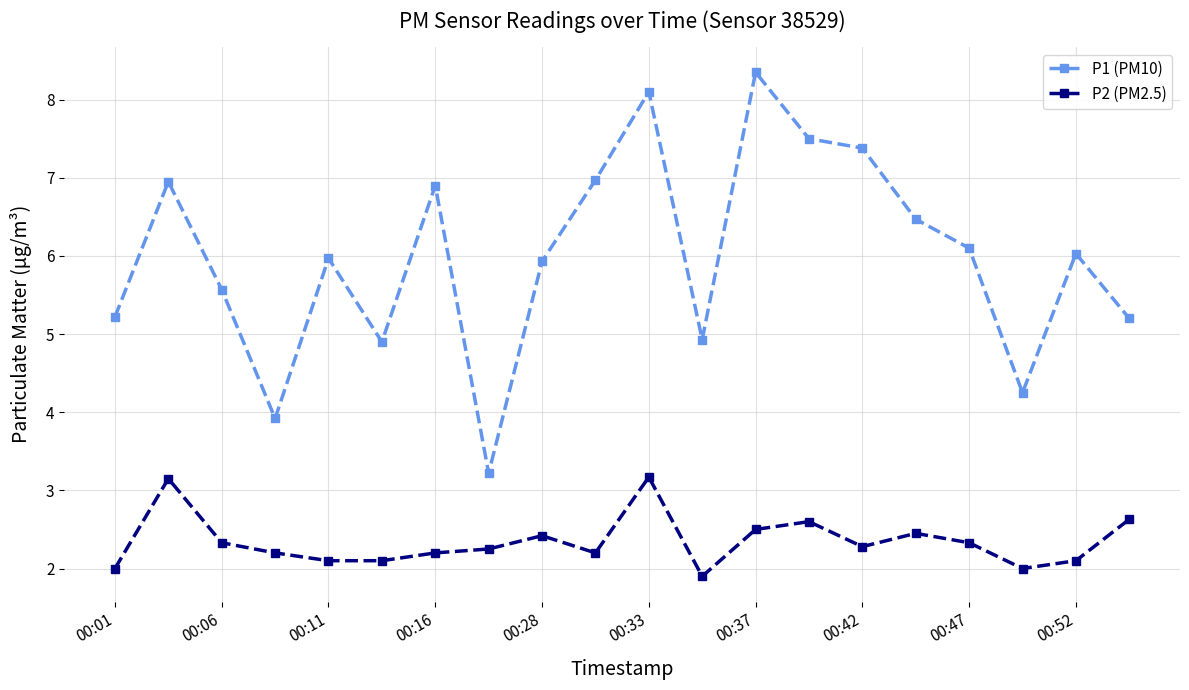

What is the smallest value displayed?

1.9